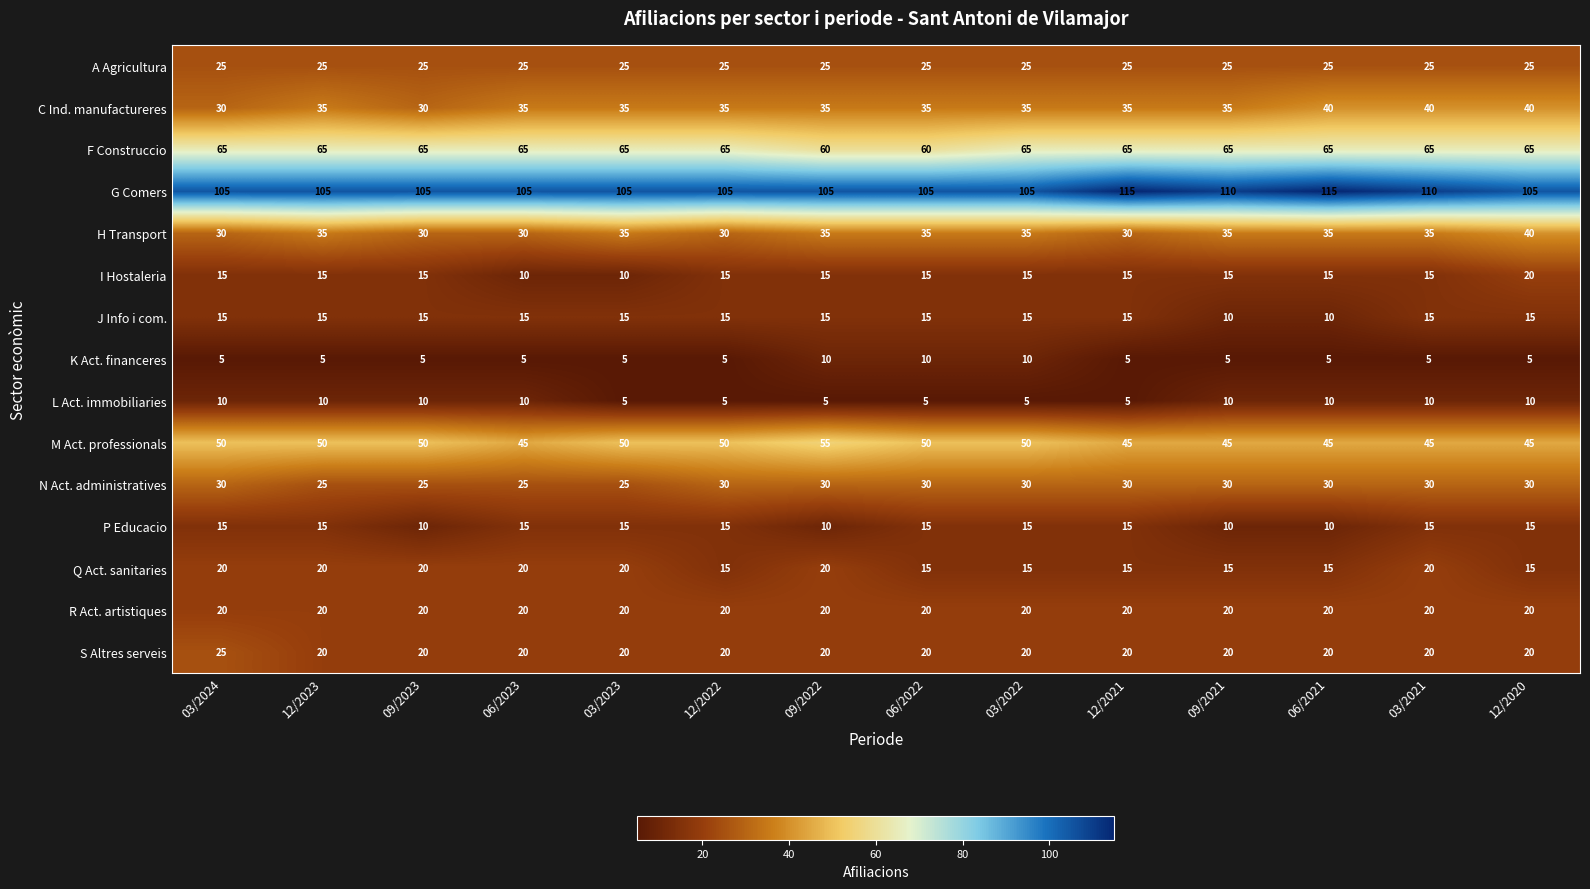

What is the approximate value of F Construccio at 12/2022?

65